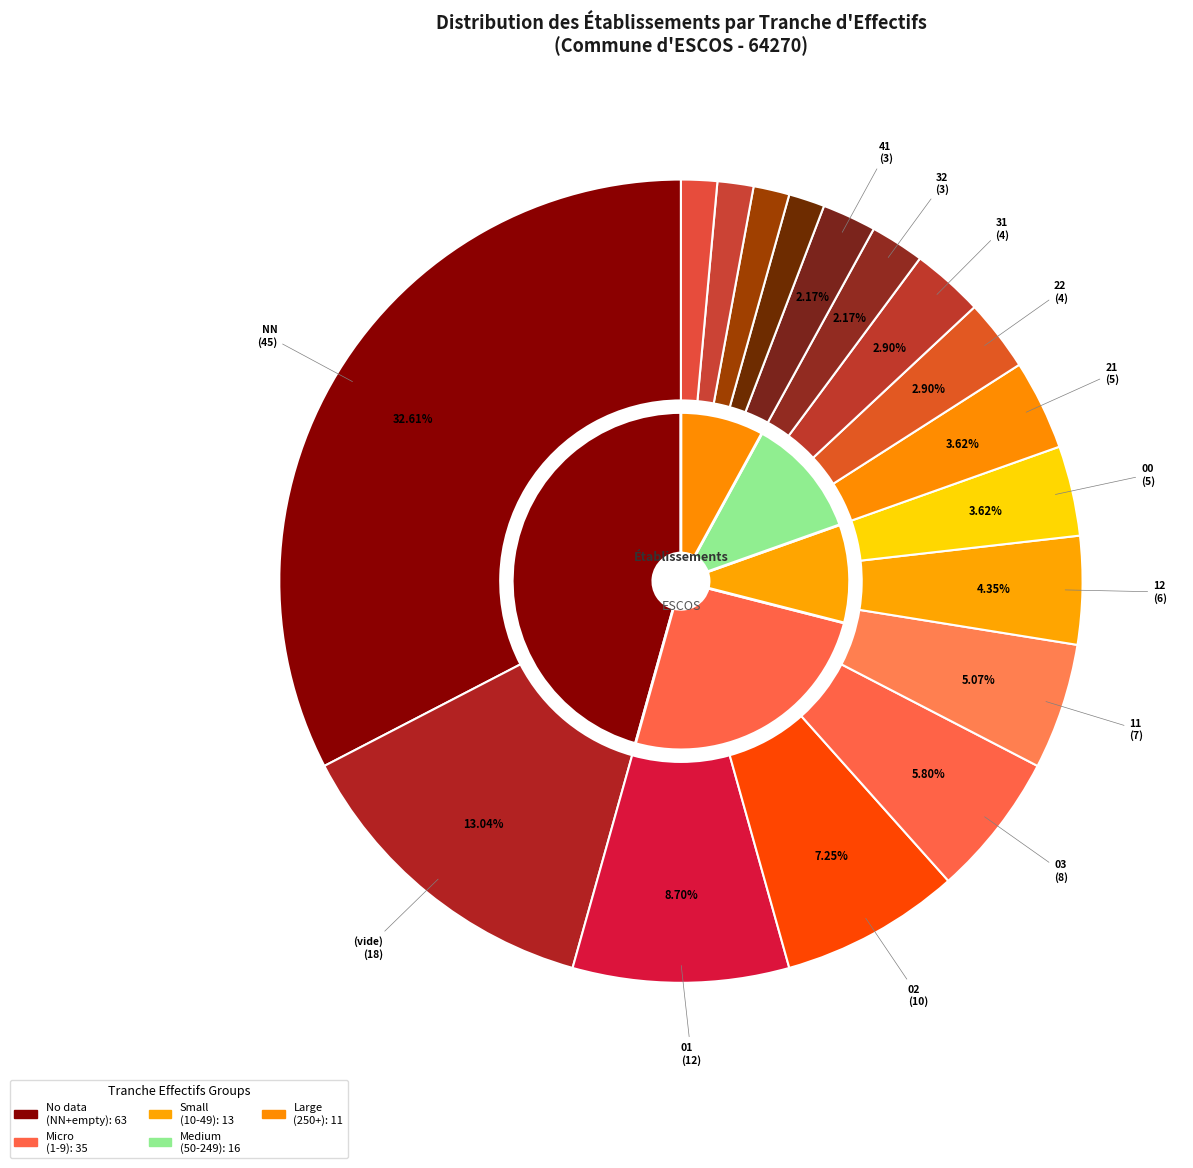

To the nearest percent, what portion does 00 represent?

4%